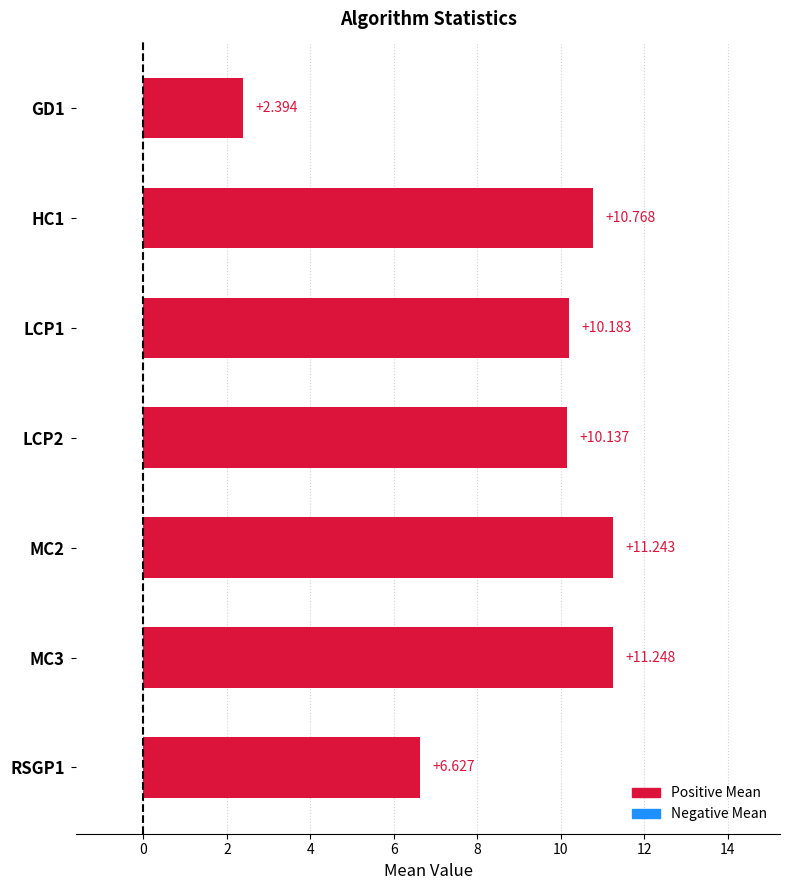

What is the sum of all values?

62.6